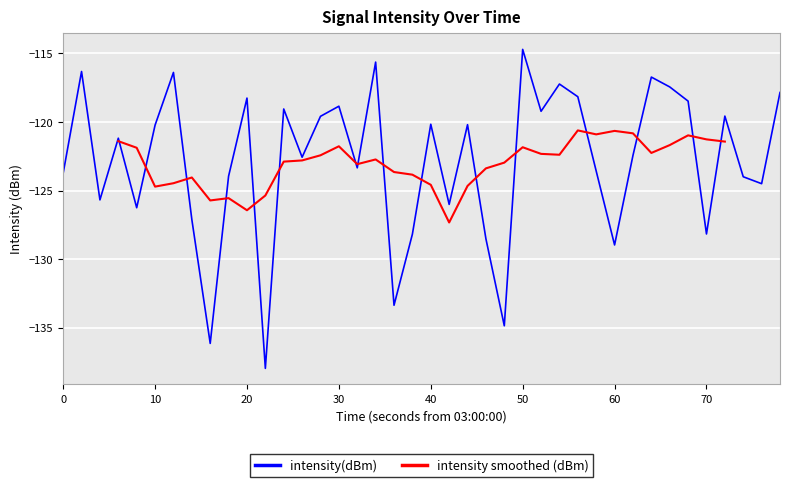

Is it true that intensity(dBm) equals -197.7 at 40?

False